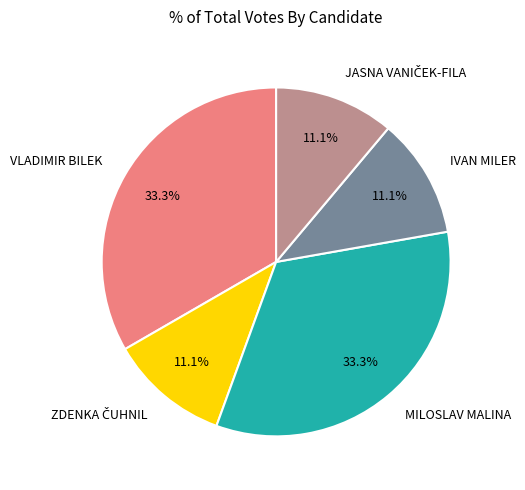

What is the ratio of the value at VLADIMIR BILEK to the value at MILOSLAV MALINA?

1.0